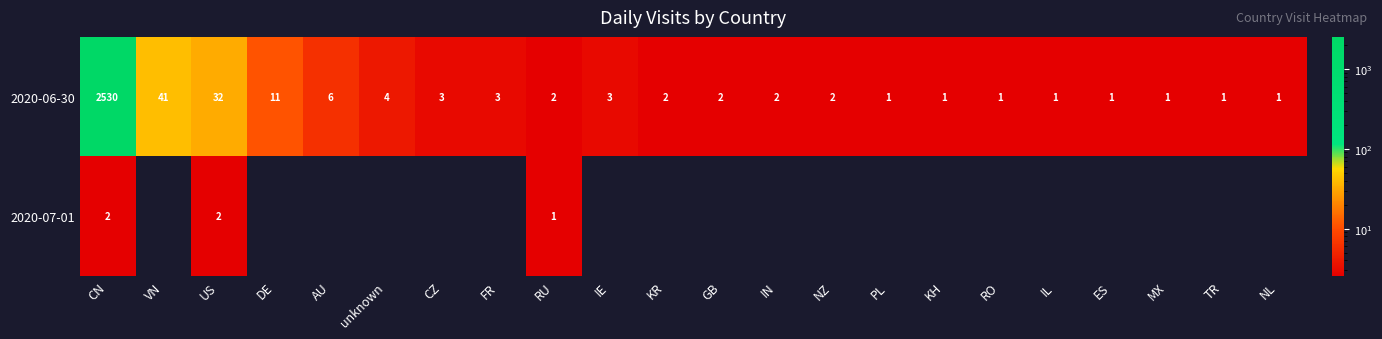

Which has a higher value, NL or KH?

NL